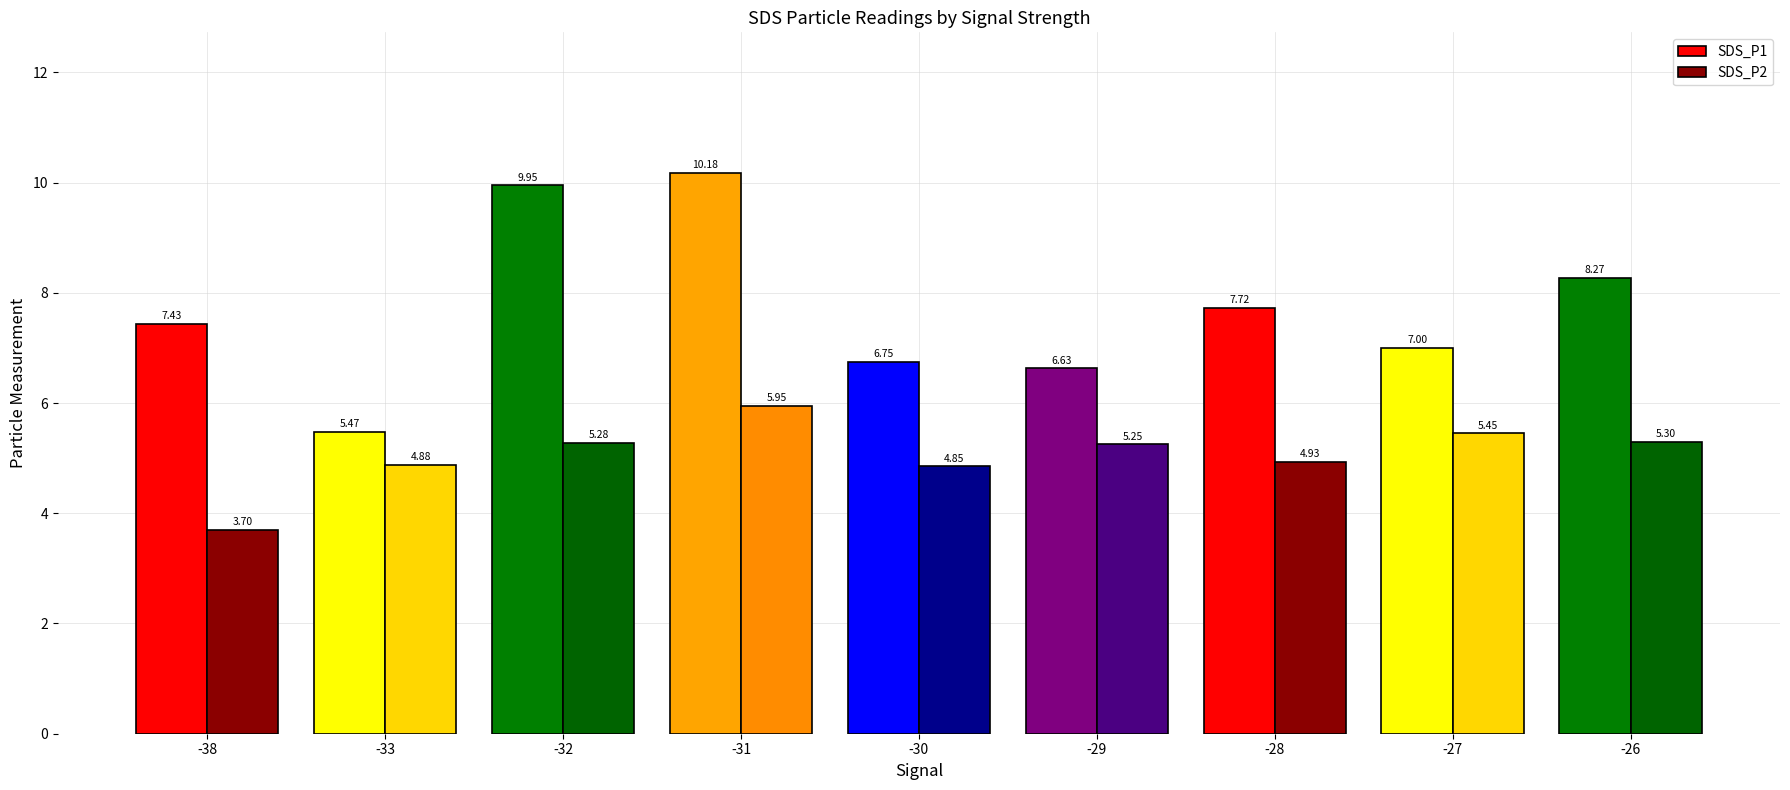

What is the difference between the second highest and minimum values in the SDS_P1 series?

4.5